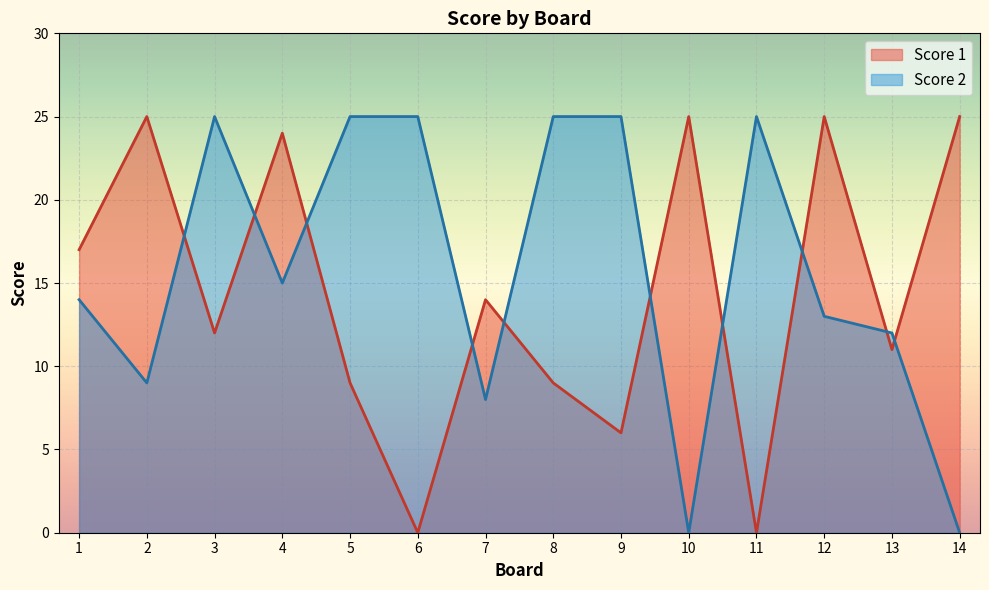

What is the total value across all series at 5?

34